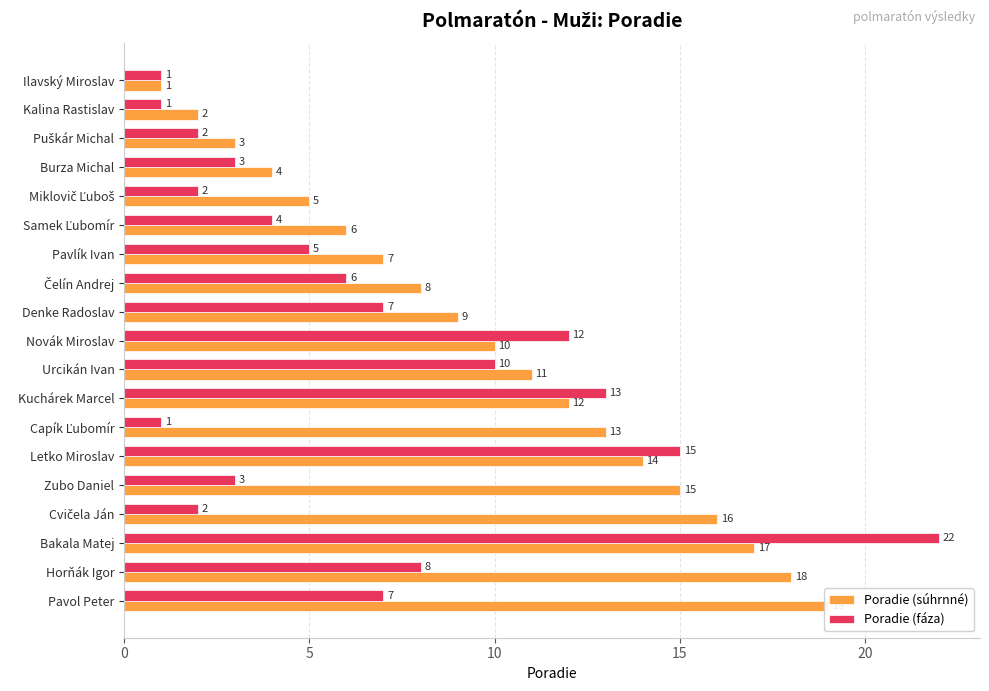

Which series has the largest range (max minus min)?

Poradie (fáza)